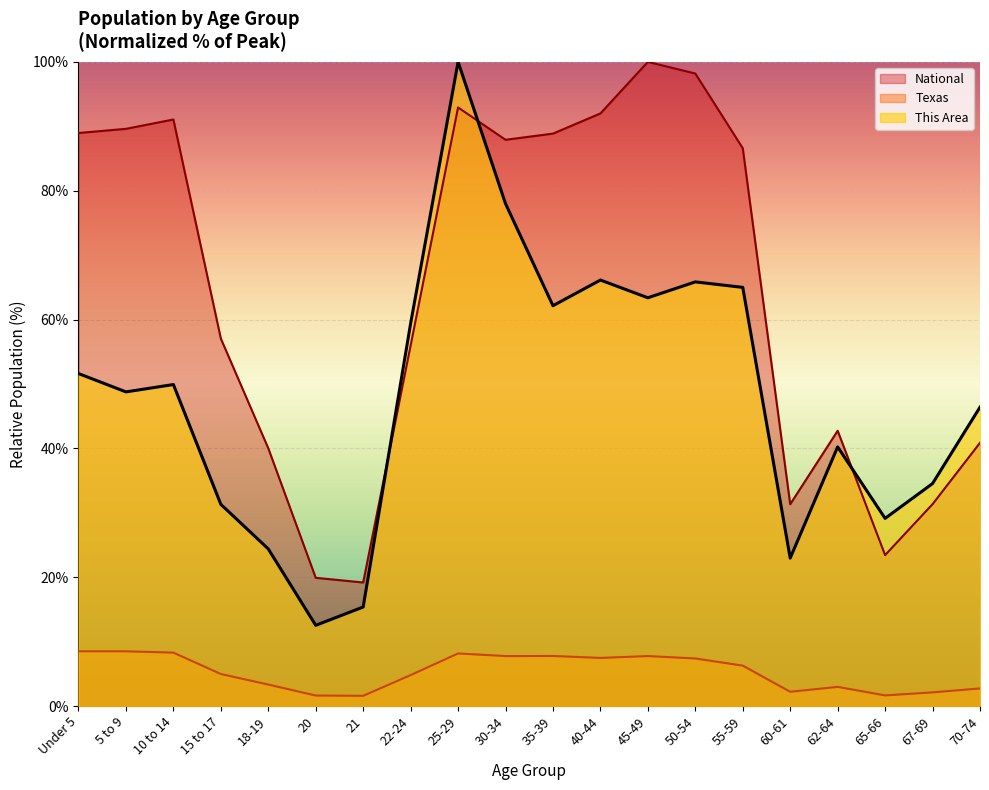

What is the total value across all series at 22-24?

120.2